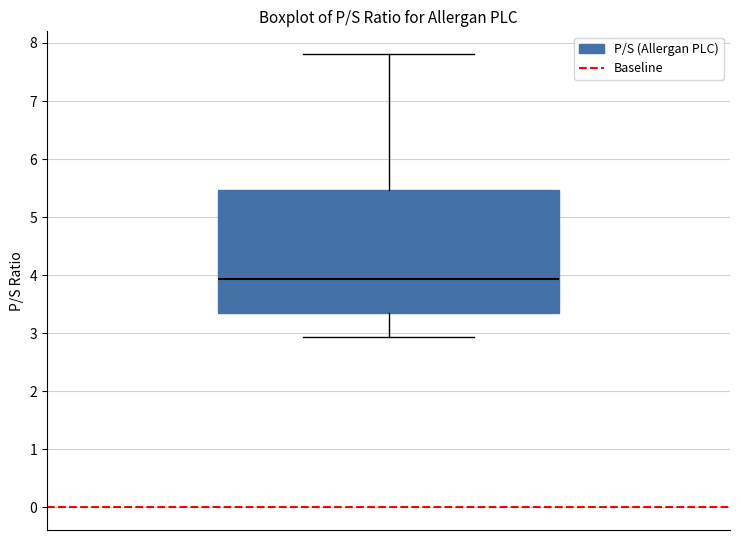

Where does the upper whisker of the box end on the y-axis? The values are not printed on the chart, so give them approximately, as read against the axis.

7.8